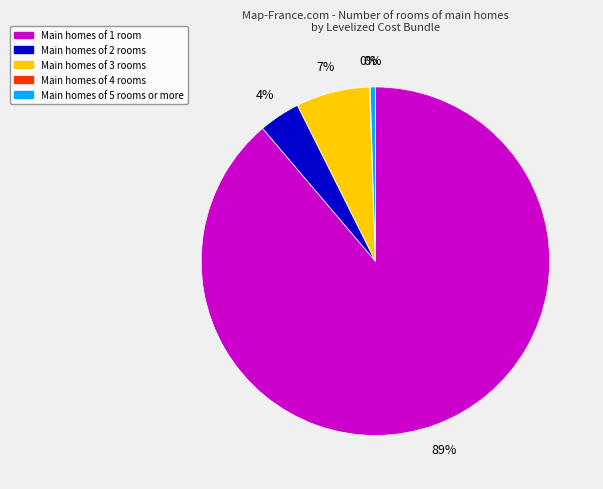

To the nearest percent, what is the average slice percentage?

20%